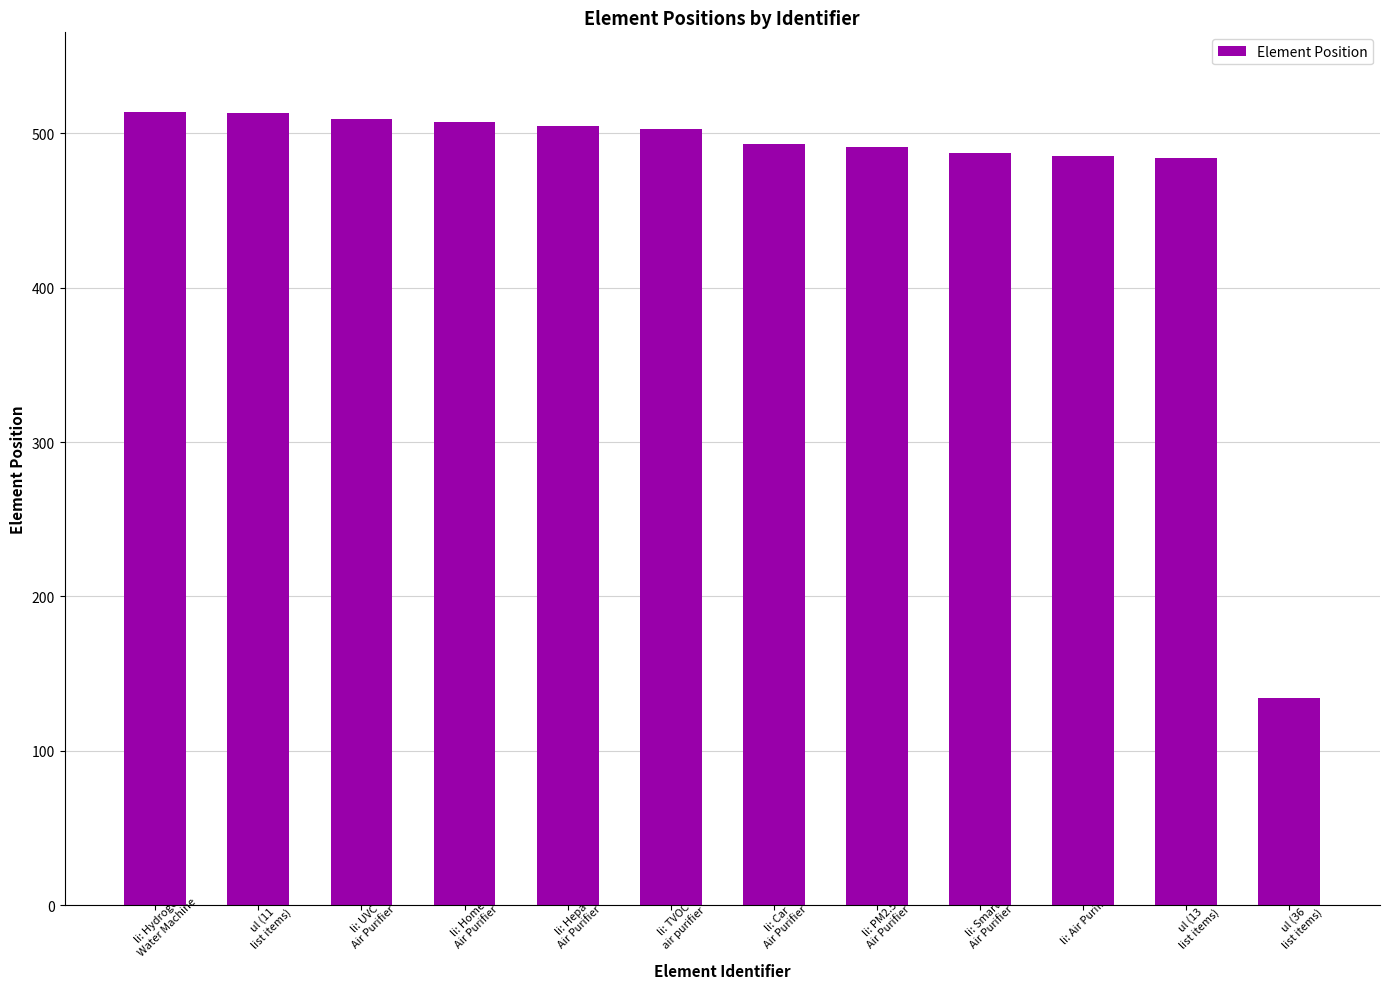

Which label corresponds to the smallest value in the chart?

ul (36
list items)